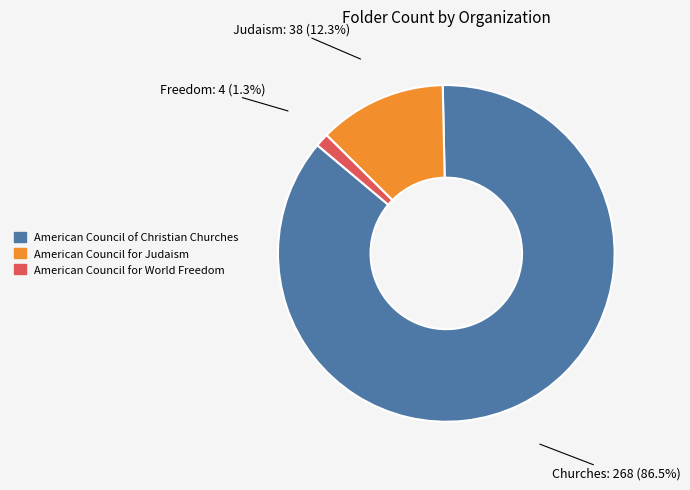

Is American Council of Christian Churches the majority of the pie?

Yes